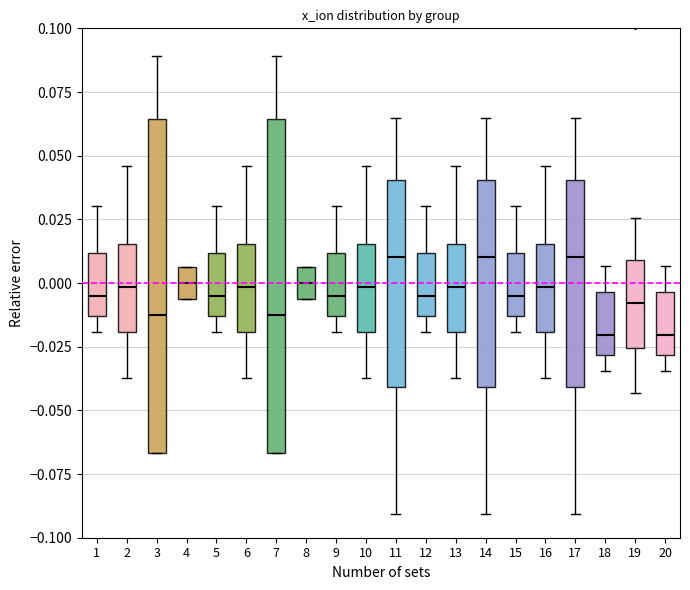

Where is the lower edge of the box at x = 8 on the y-axis? The values are not printed on the chart, so give them approximately, as read against the axis.

-0.005